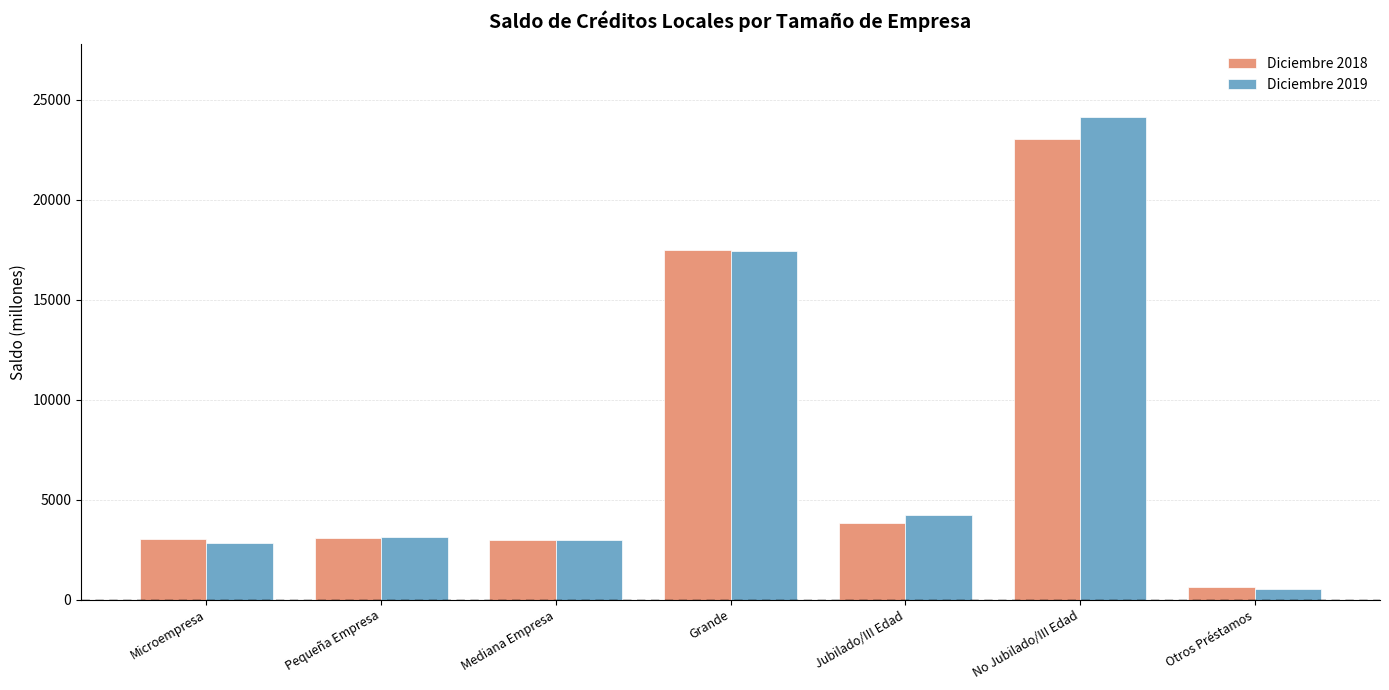

List the series in order of their peak value, lowest first.

Diciembre 2018, Diciembre 2019